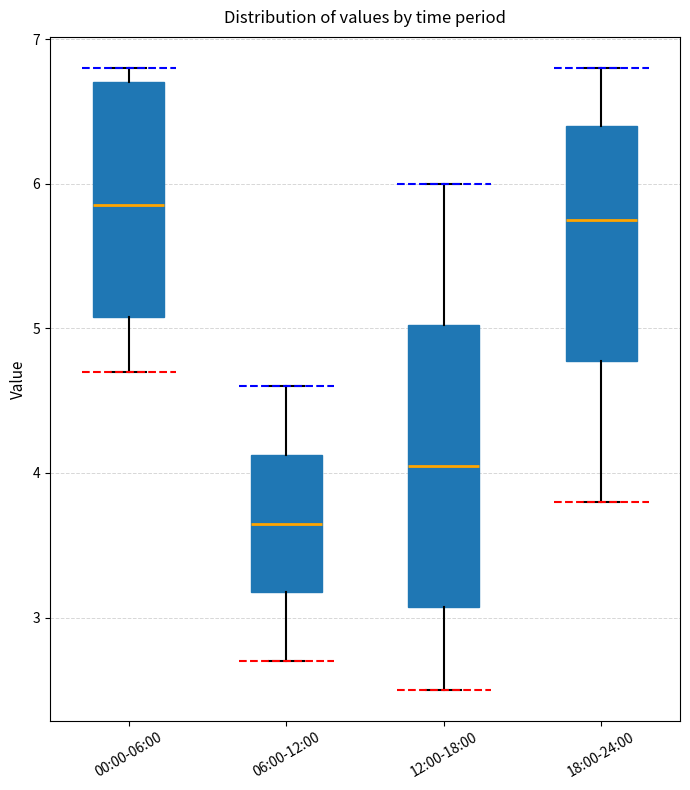

Comparing the boxes themselves (not the whiskers), which one is the tallest?

12:00-18:00